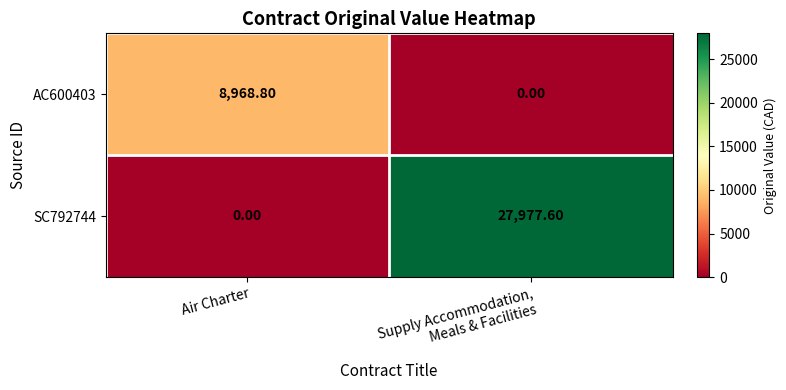

Rank the series by their maximum value, from lowest to highest.

AC600403, SC792744